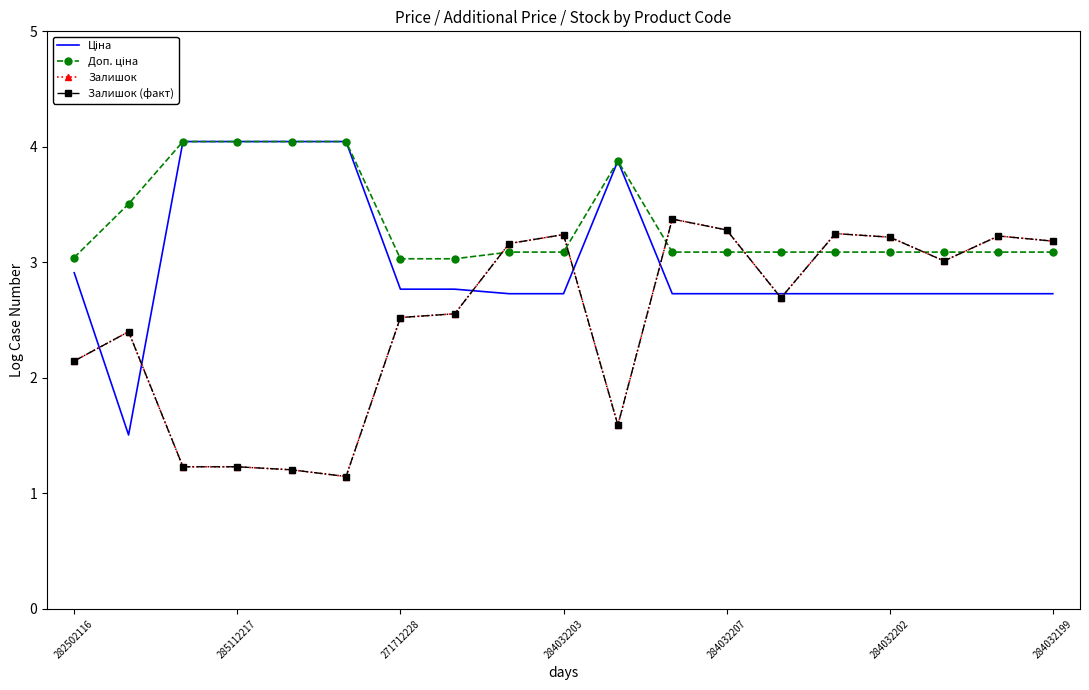

How many lines are shown in the chart?

4